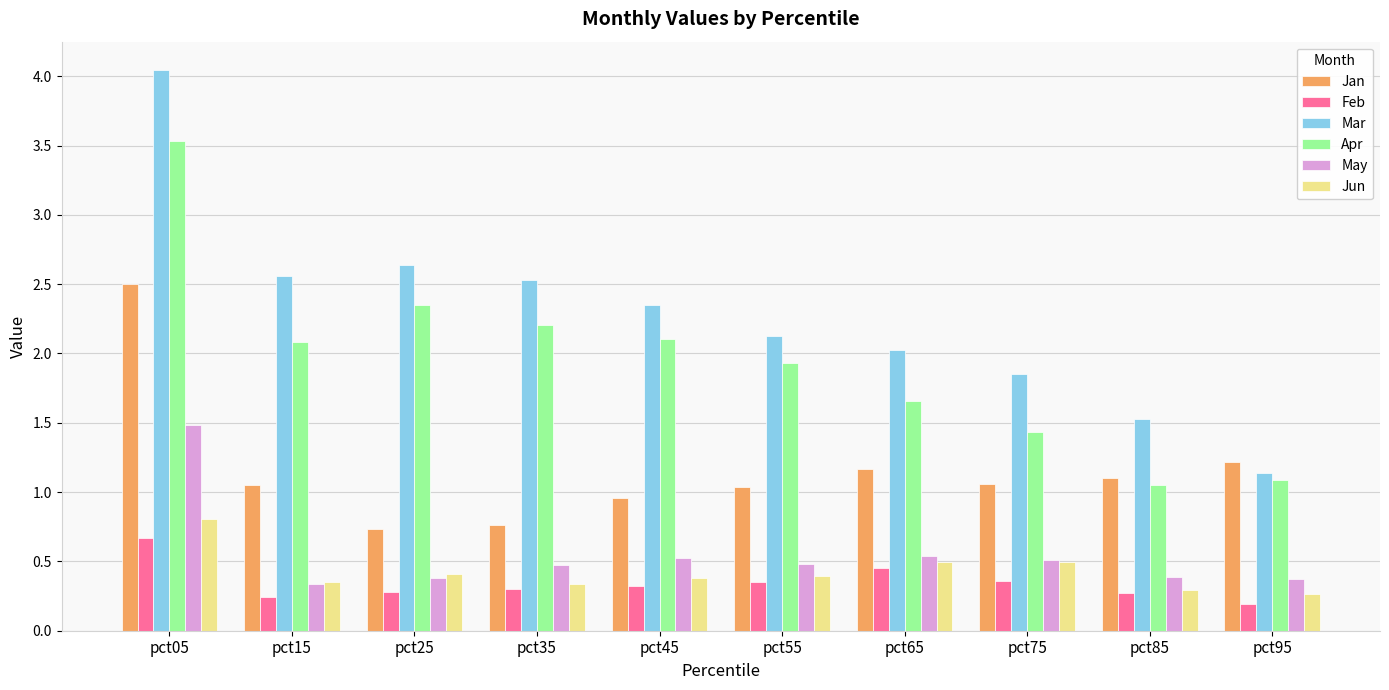

At how many categories does at least one series exceed 2?

7